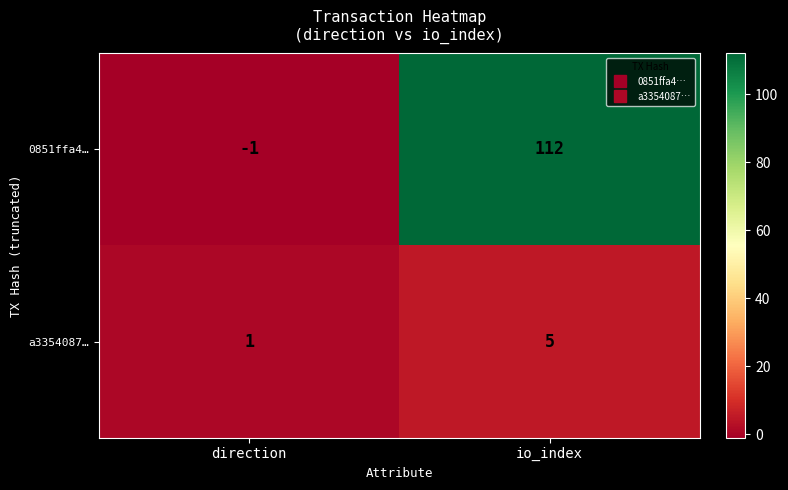

Rank the series at direction from lowest to highest value.

0851ffa4…, a3354087…